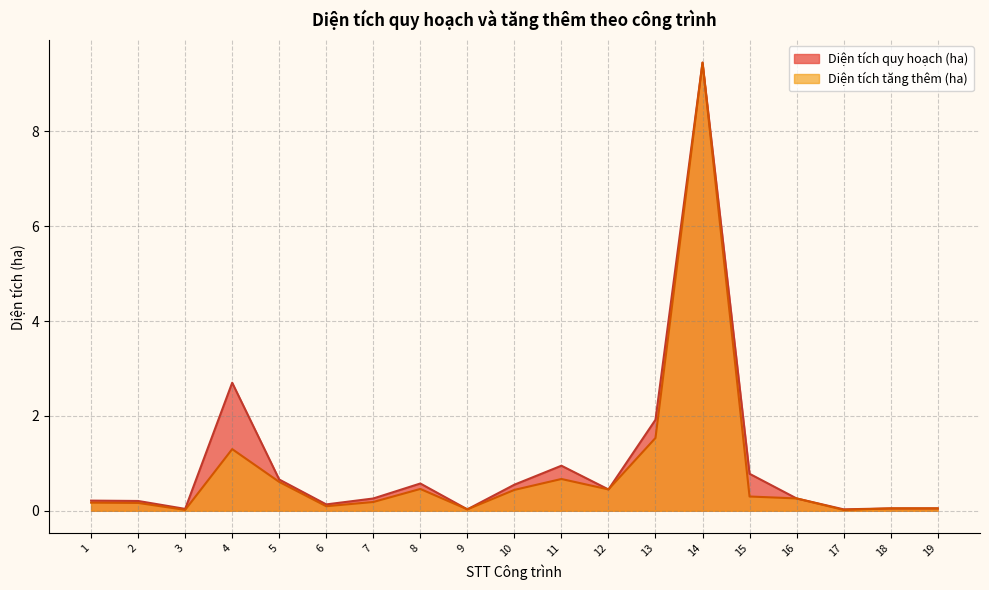

What is the difference between the Diện tích tăng thêm (ha) values at 7 and 17?

0.2